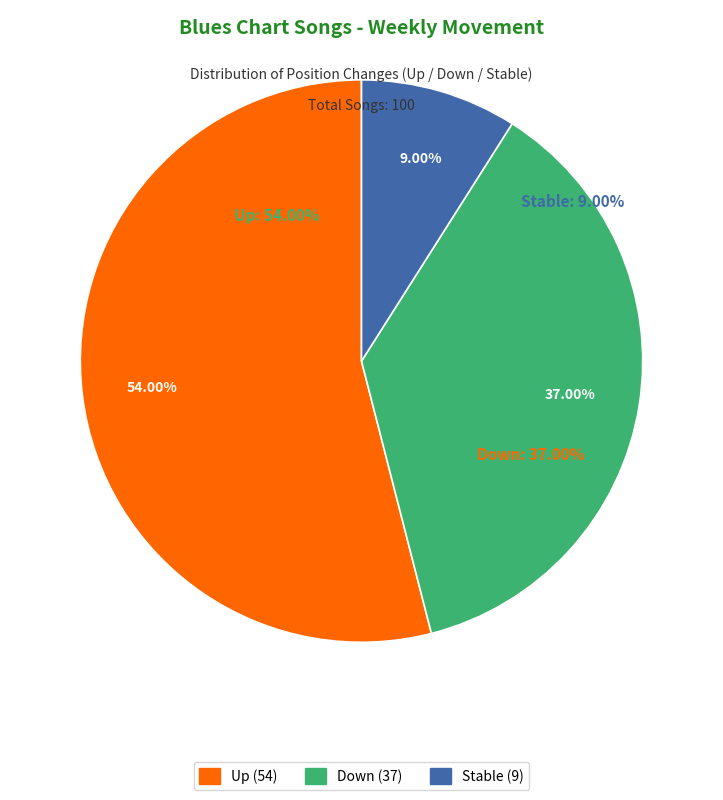

To the nearest percent, what is the average slice percentage?

33%